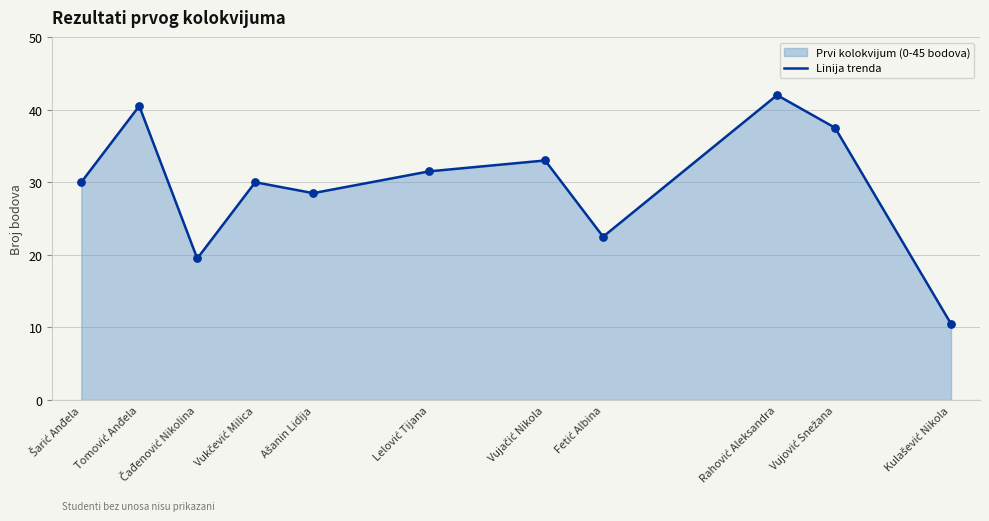

What is the change in value from Vukčević Milica to Lelović Tijana?

+1.5